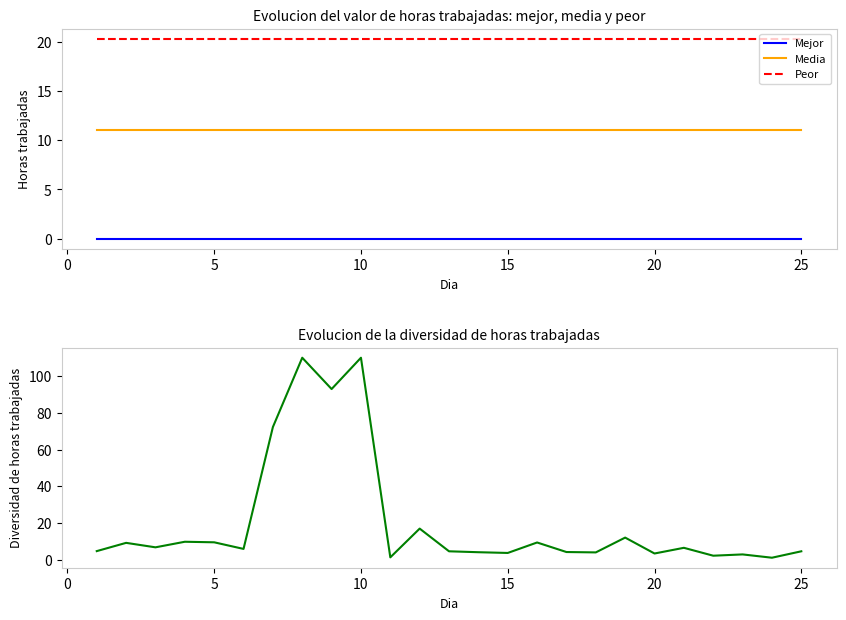

What is the minimum value for Media?

11.0